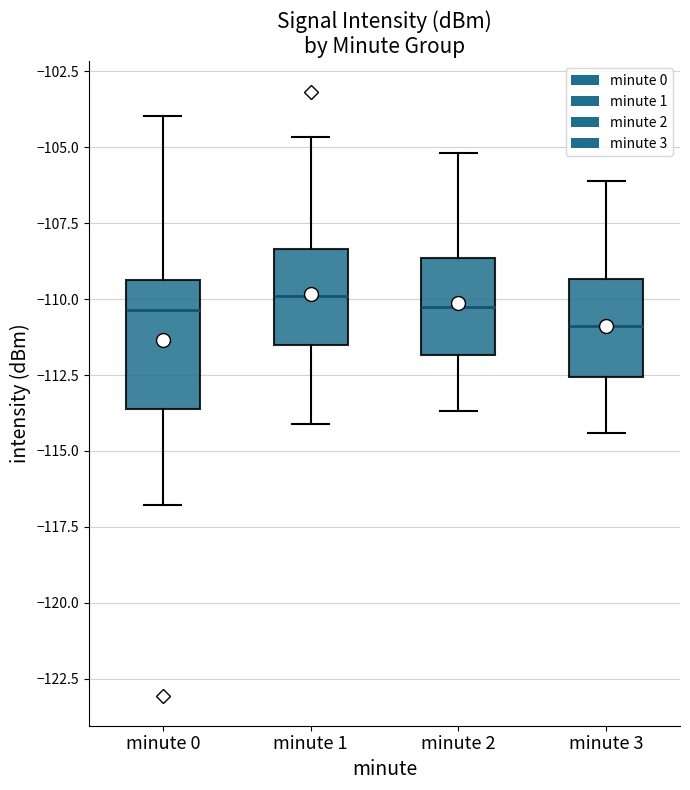

Which box is the tallest, from its lower edge to its upper edge?

minute 0